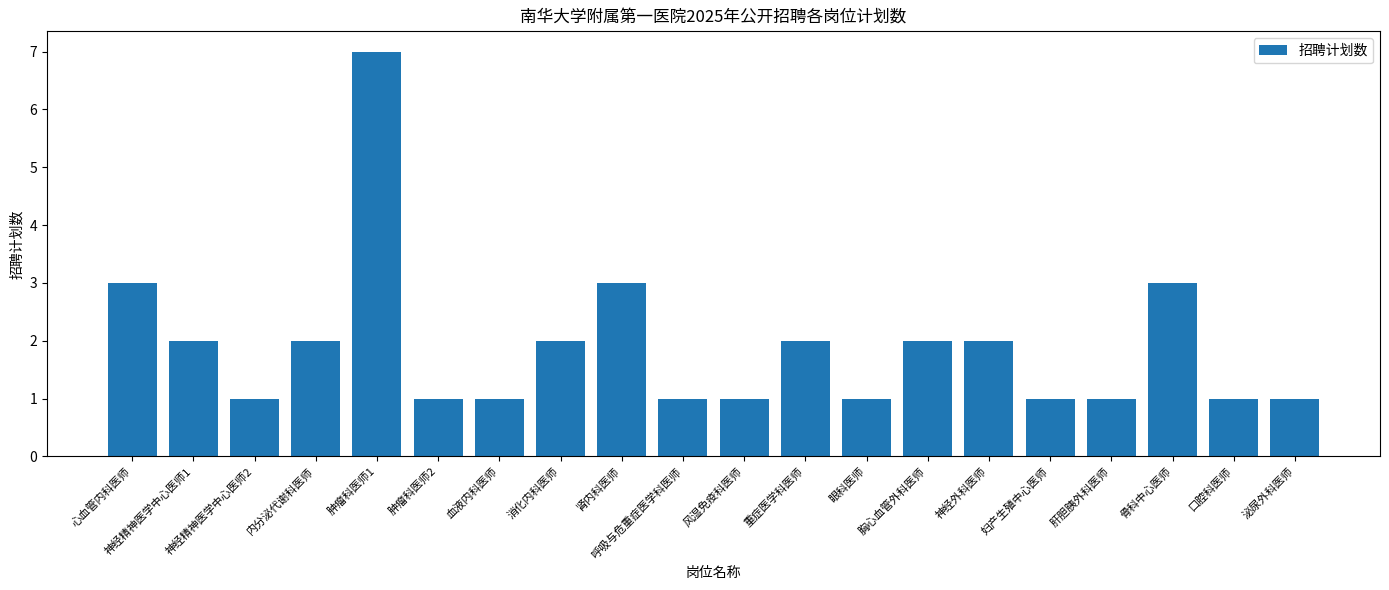

What is the difference between the maximum and minimum values?

6